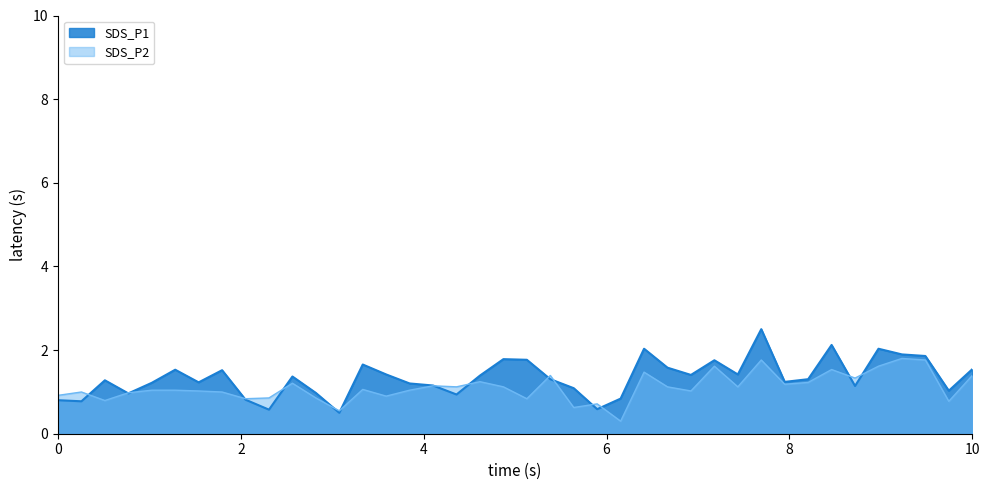

In SDS_P1, how many points are higher than both neighbors (excluding endpoints)?

11